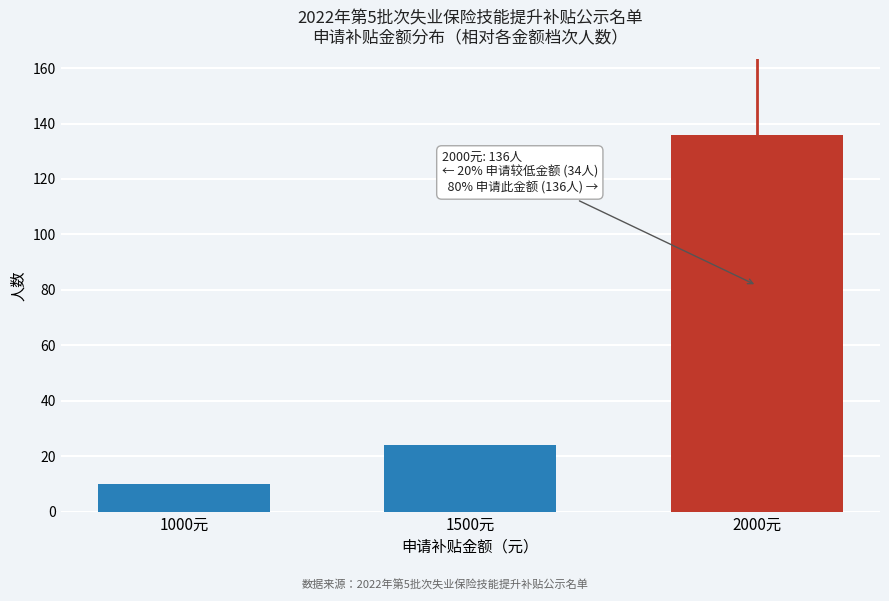

Reading left to right, transcribe all the data shown in this chart.

10	24	136